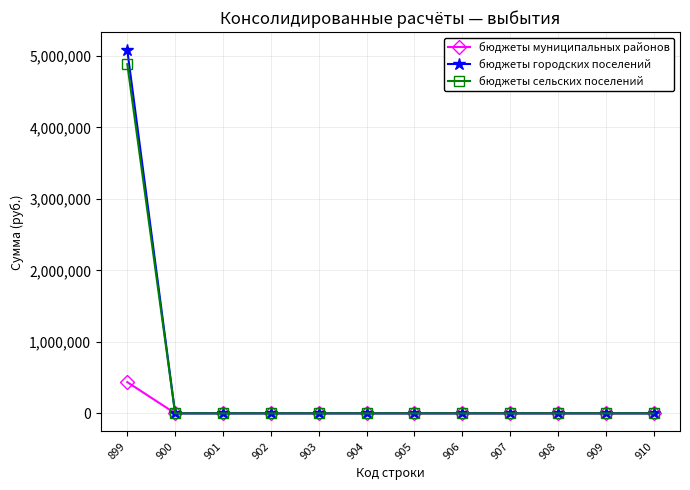

The value of бюджеты муниципальных районов at 899 is 656056.1. True or false?

False